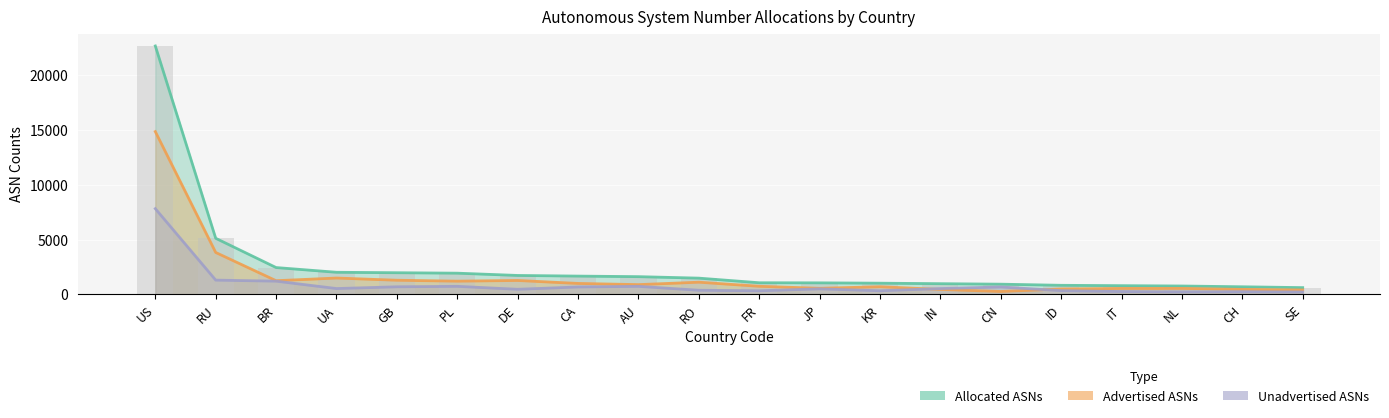

What position from the left is UA?

4